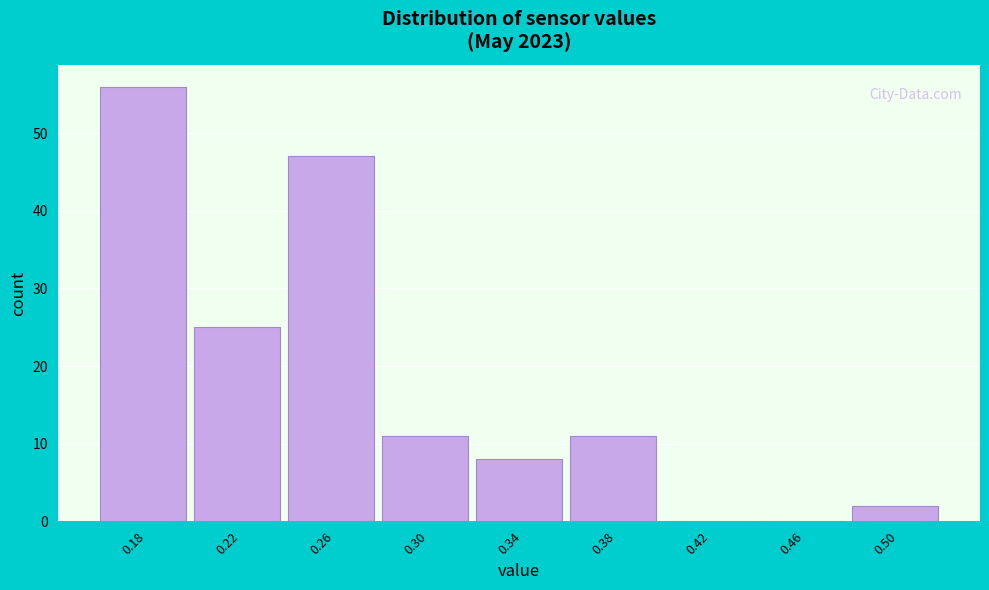

Reading right to left, transcribe all the data shown in this chart.

0.50=2	0.46=0	0.42=0	0.38=11	0.34=8	0.30=11	0.26=47	0.22=25	0.18=56